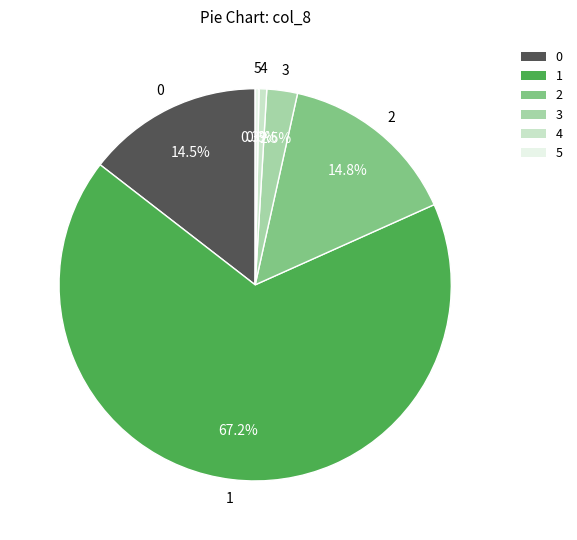

How much of the chart is everything except 3?

97.5%